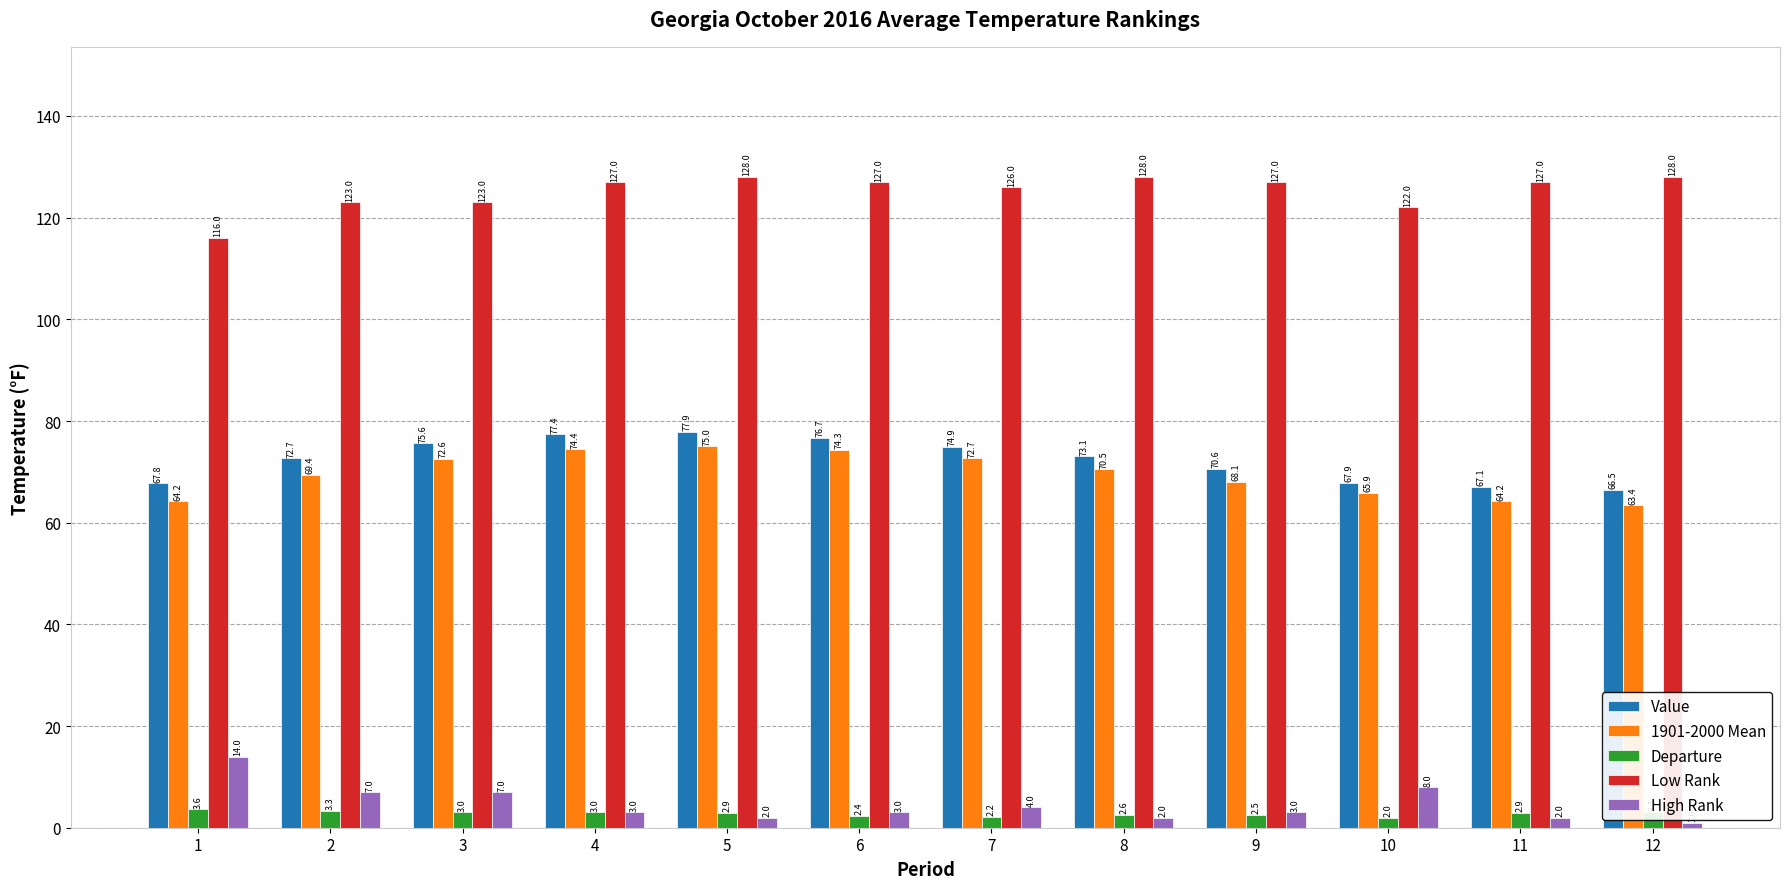

At which label is Low Rank closest to 122?

10